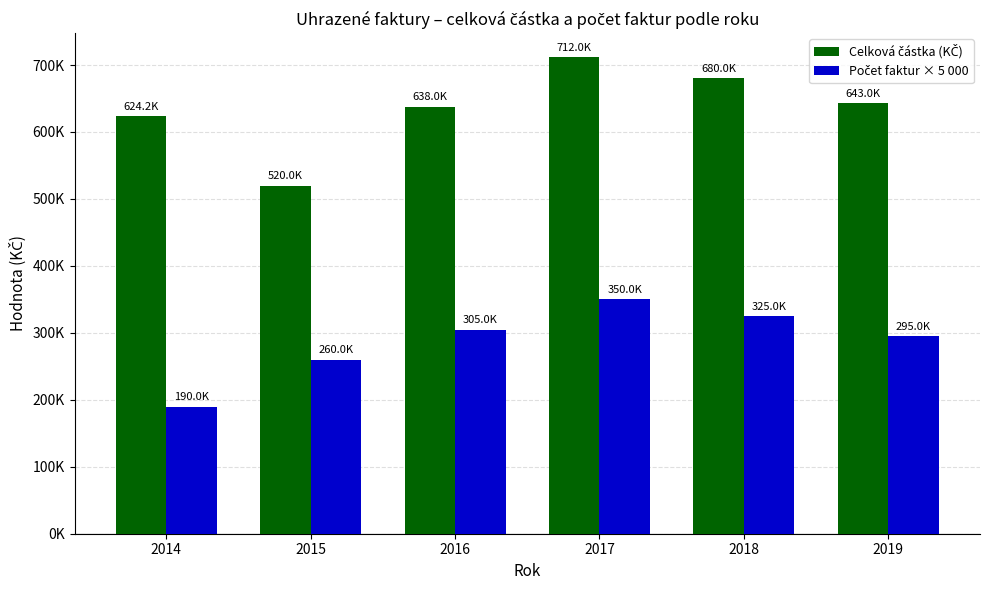

Does the chart contain any negative values?

No